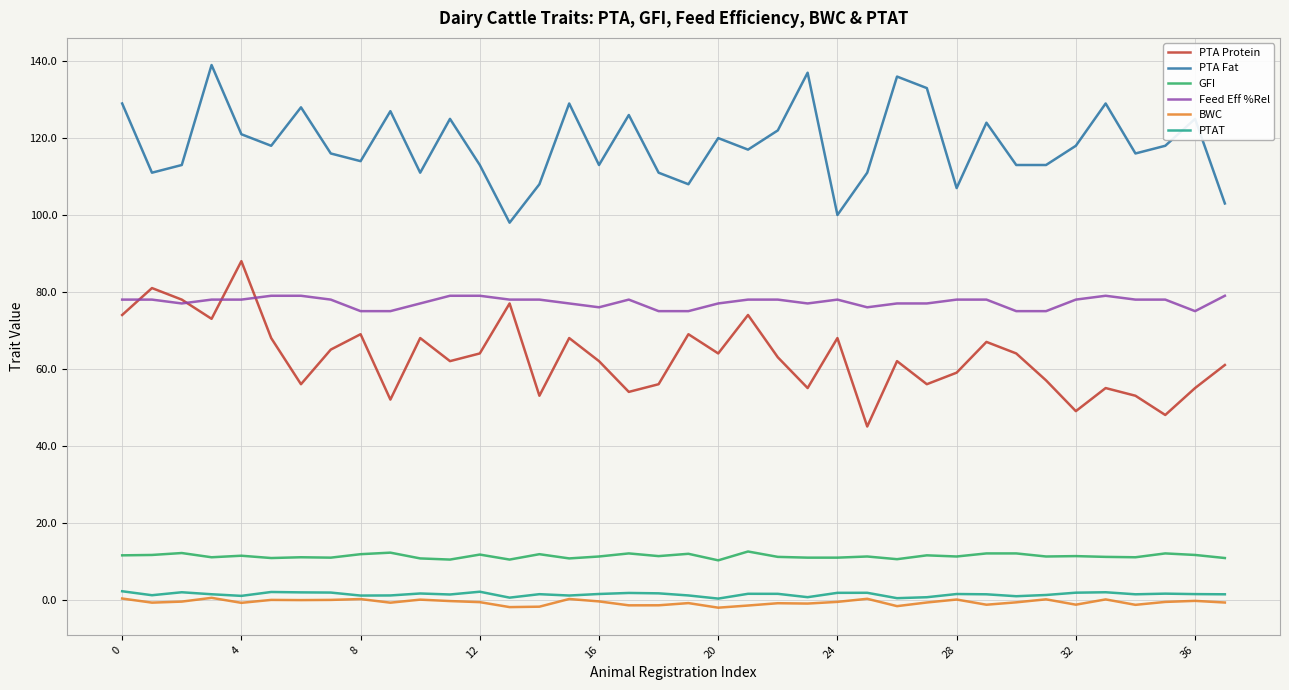

True or false: BWC and GFI cross at least once.

False